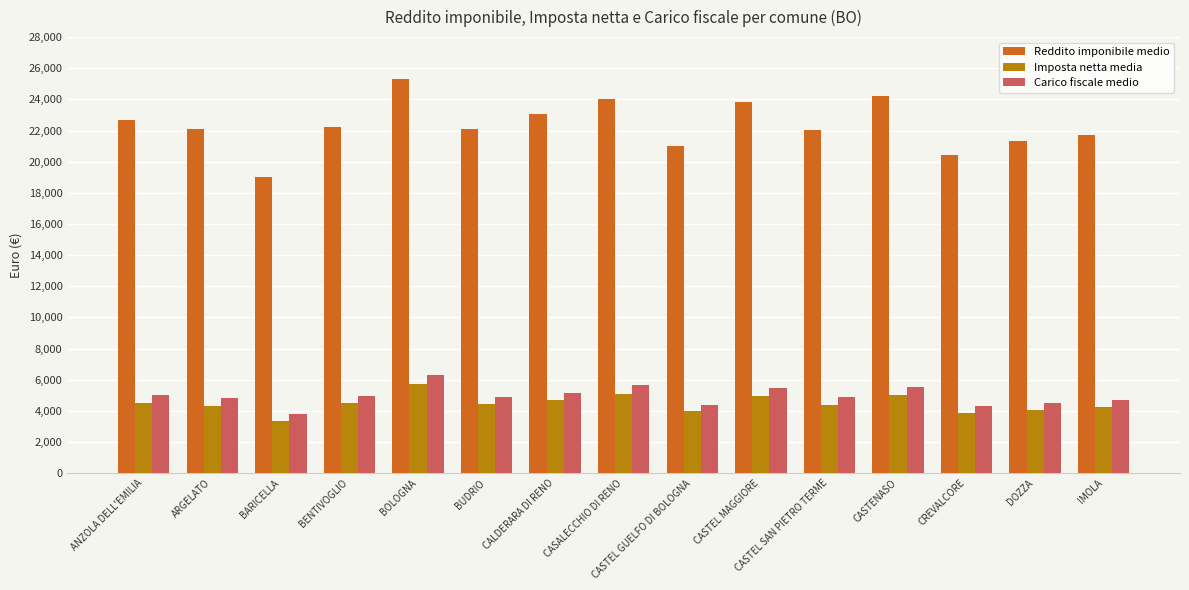

The value of Carico fiscale medio at CASTEL MAGGIORE is 7326.3. True or false?

False